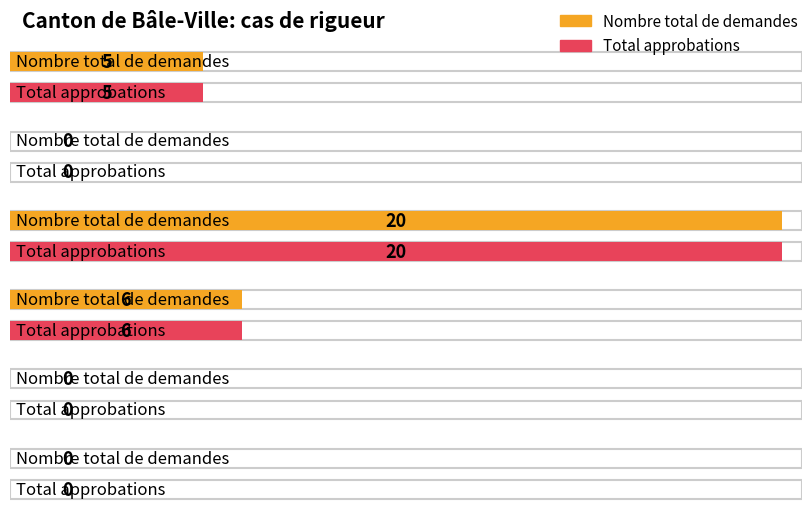

Reading left to right, transcribe all the data shown in this chart.

Nombre total de demandes: 5	0	20	6	0	0
Total approbations: 5	0	20	6	0	0